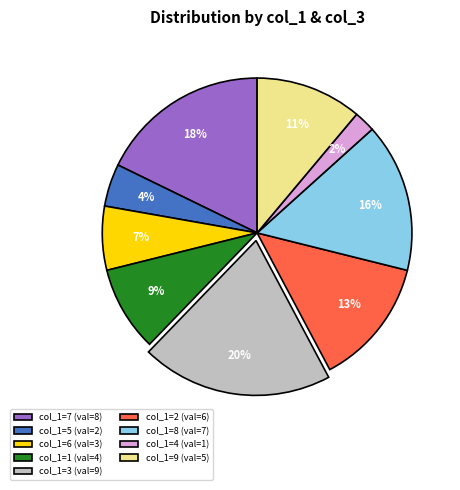

True or false: col_1=7 (val=8) accounts for 18% of the total.

True